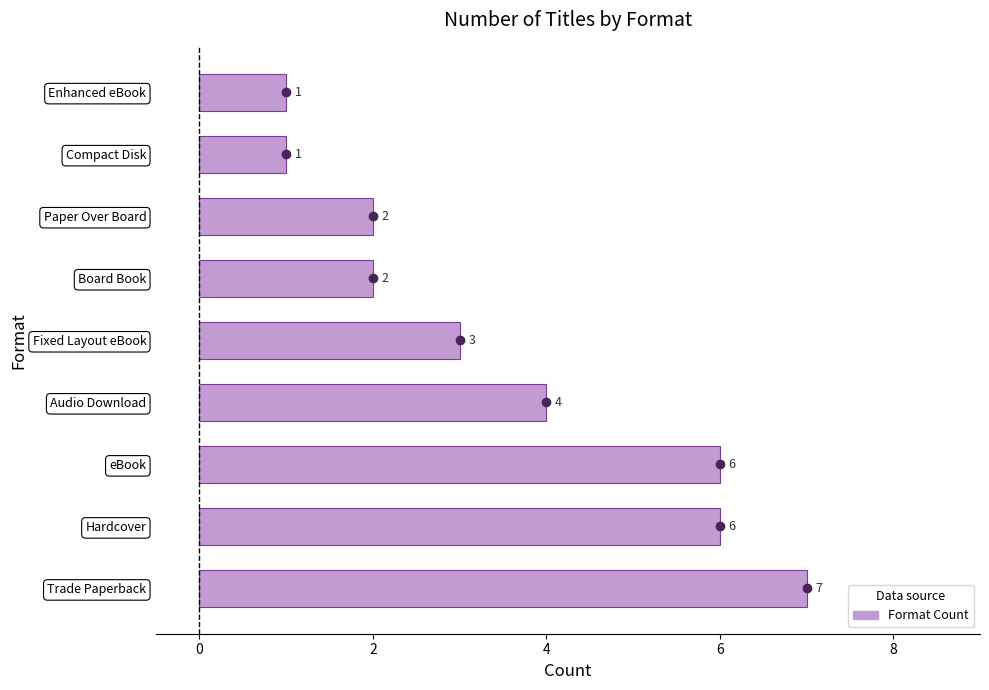

What is the average value?

4